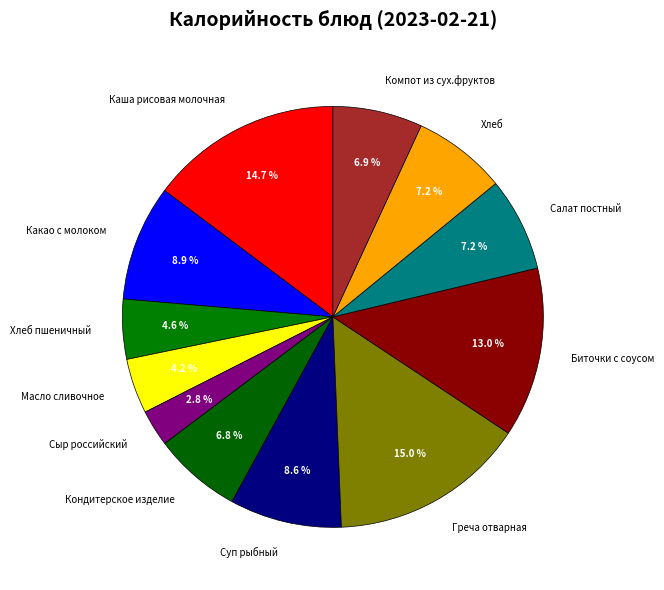

Does Хлеб account for over 50% of the chart?

No